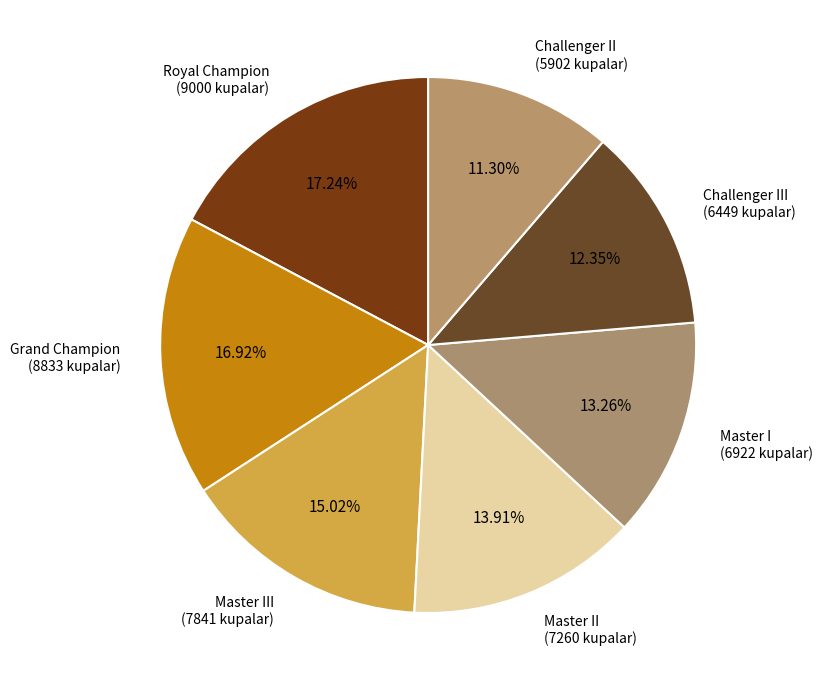

How much of the chart is everything except Master I?

86.7%